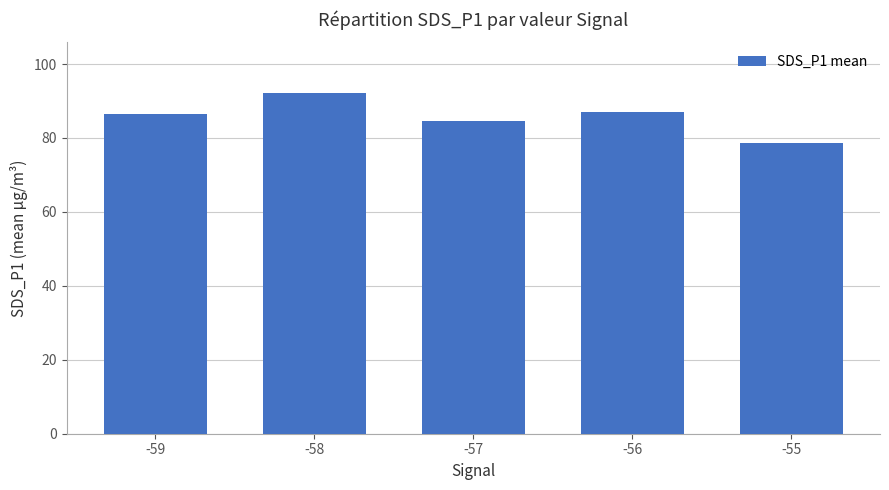

True or false: the data shows 86.4 at -59.

True